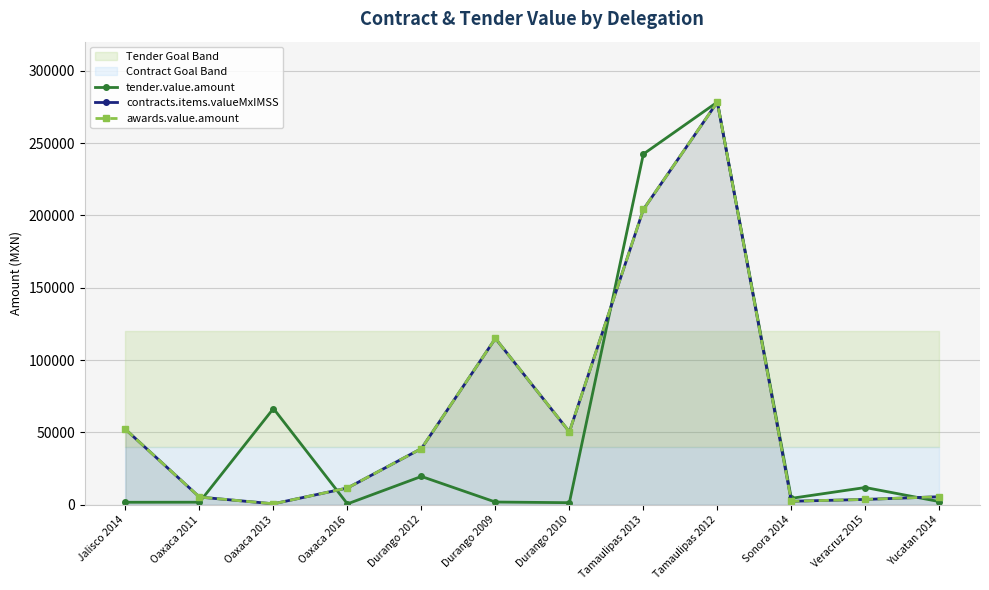

Which series has the largest total across all categories?

contracts.items.valueMxIMSS